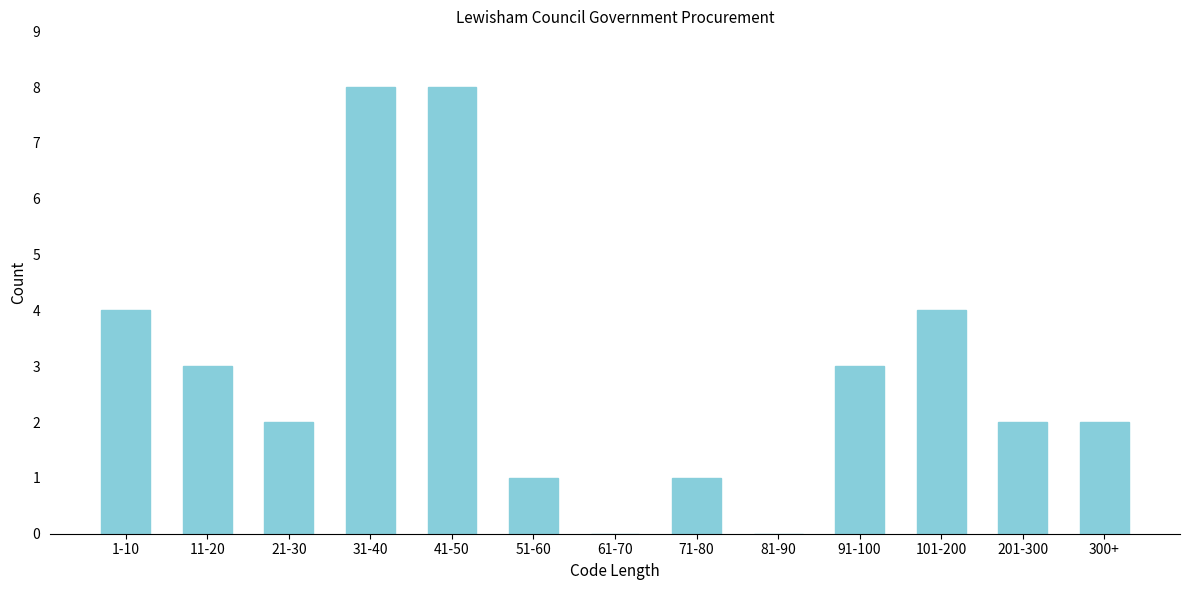

Reading right to left, extract all data points from this chart.

300+=2	201-300=2	101-200=4	91-100=3	81-90=0	71-80=1	61-70=0	51-60=1	41-50=8	31-40=8	21-30=2	11-20=3	1-10=4